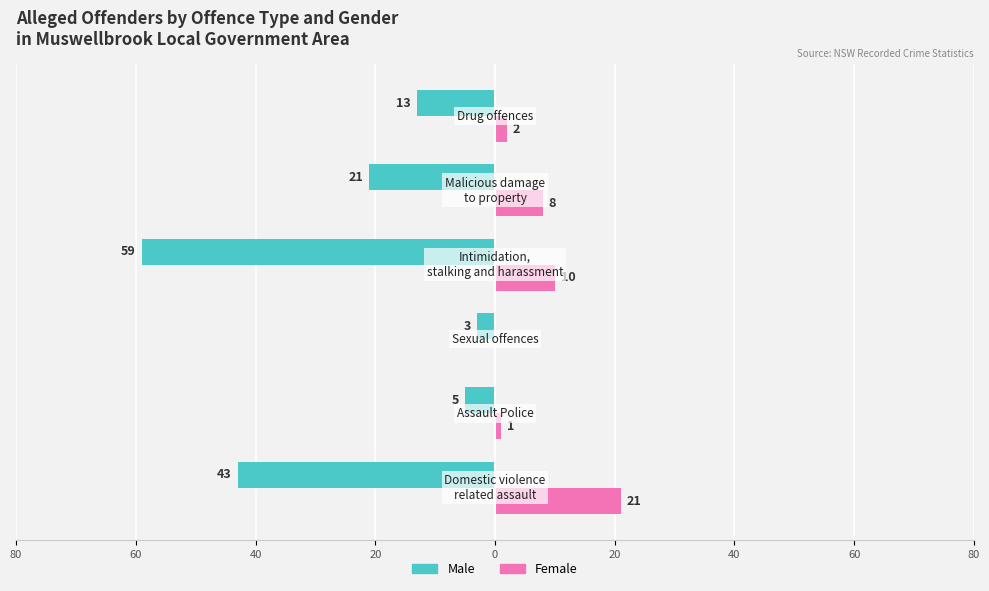

What are all the series names shown in the legend?

Male, Female